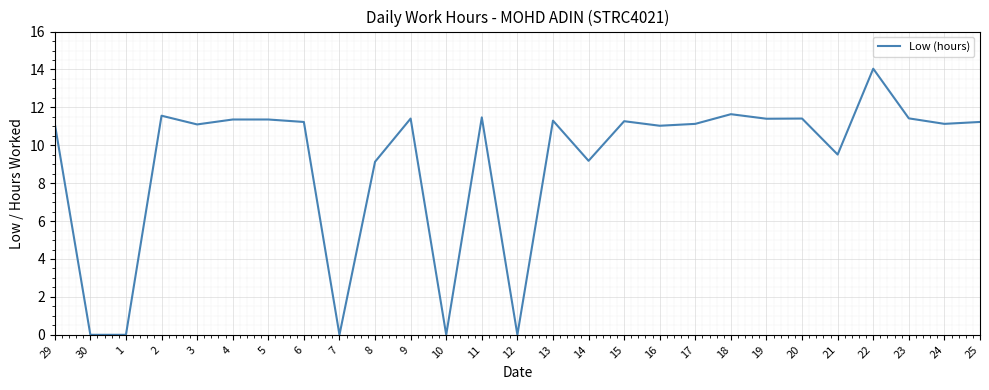

Which label corresponds to the largest value in the chart?

22